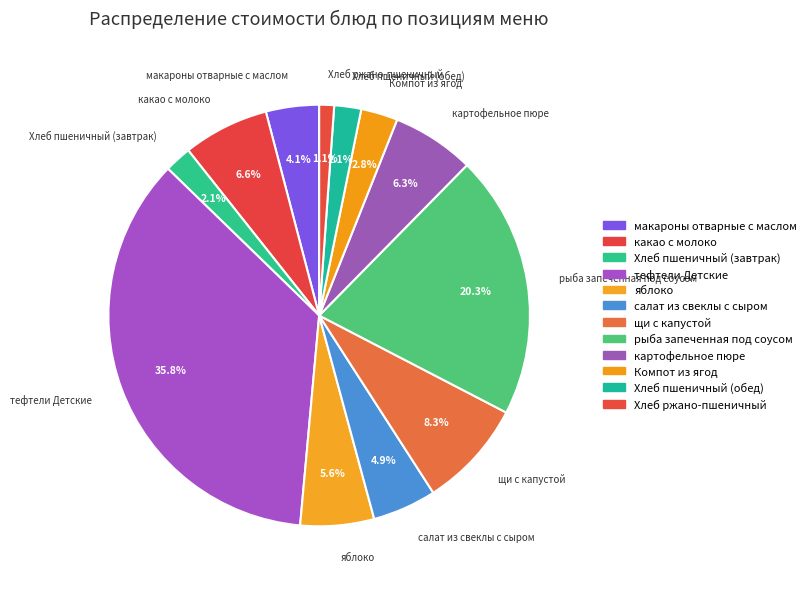

Count the number of slices in the pie.

12